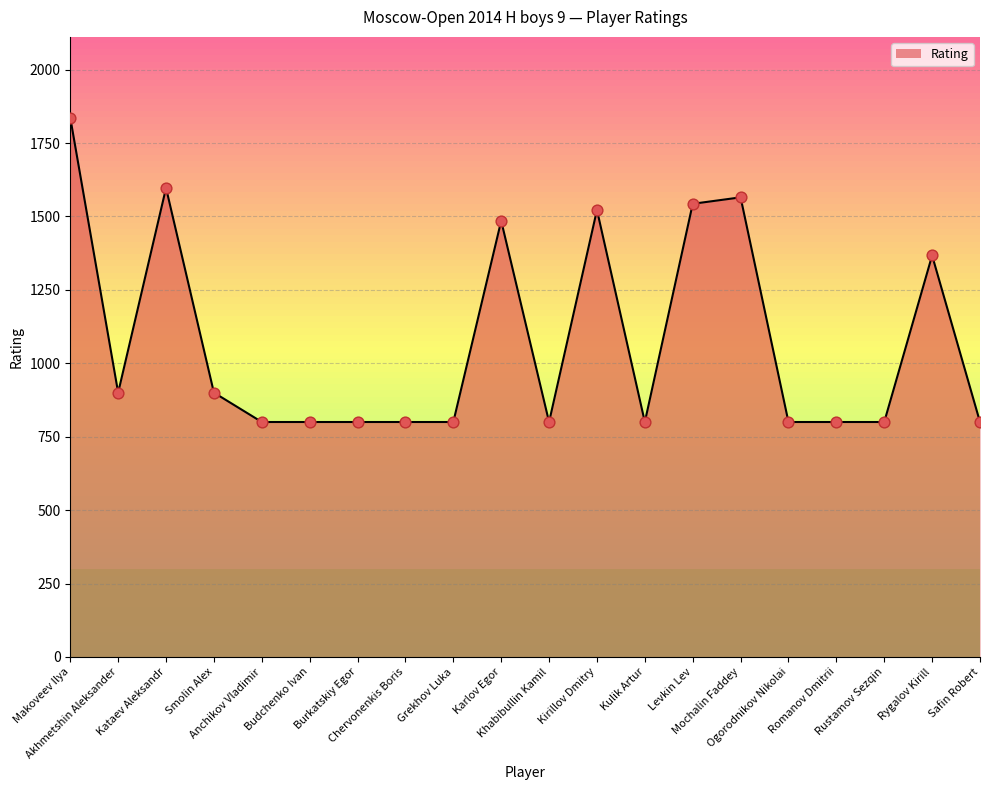

Approximately how many times larger is the value at Grekhov Luka compared to Kirillov Dmitry?

0.5